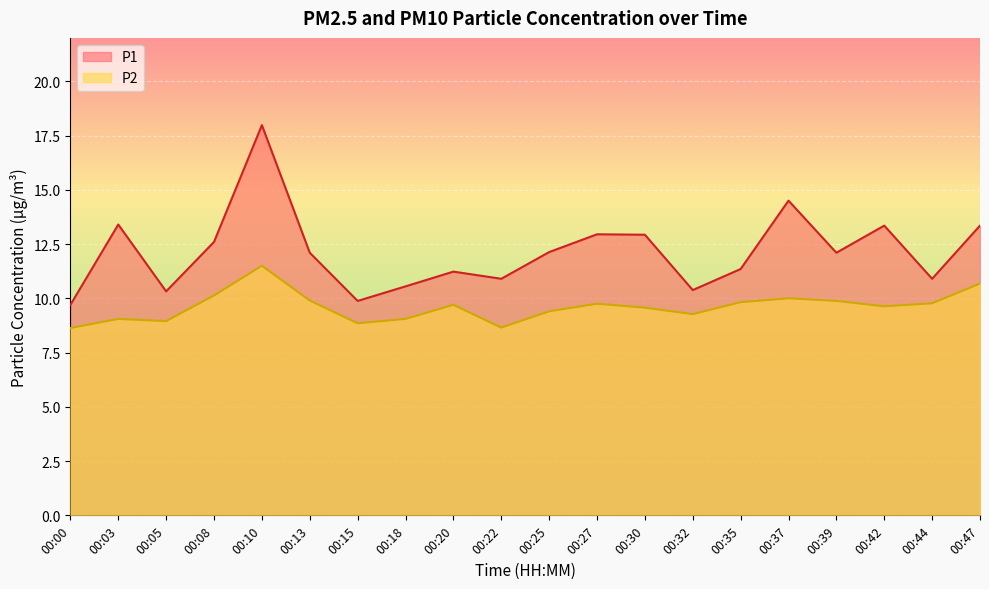

What is the spread (max minus min) of values at 00:32?

1.1